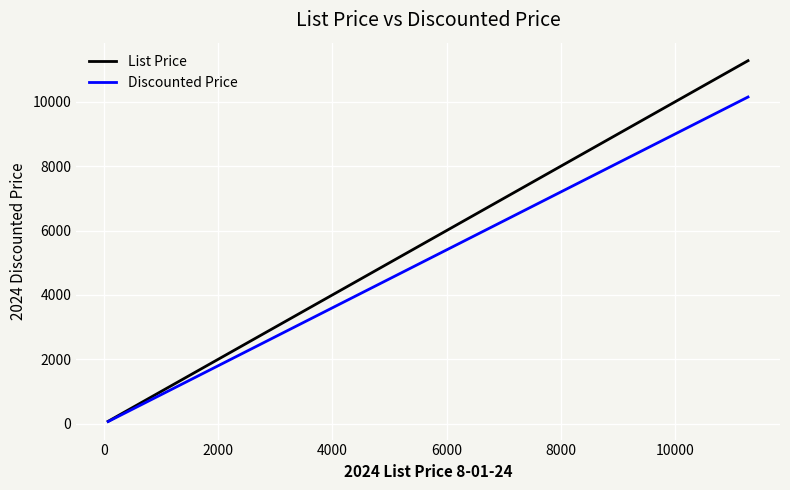

True or false: List Price has more than 0 interior local peaks.

False